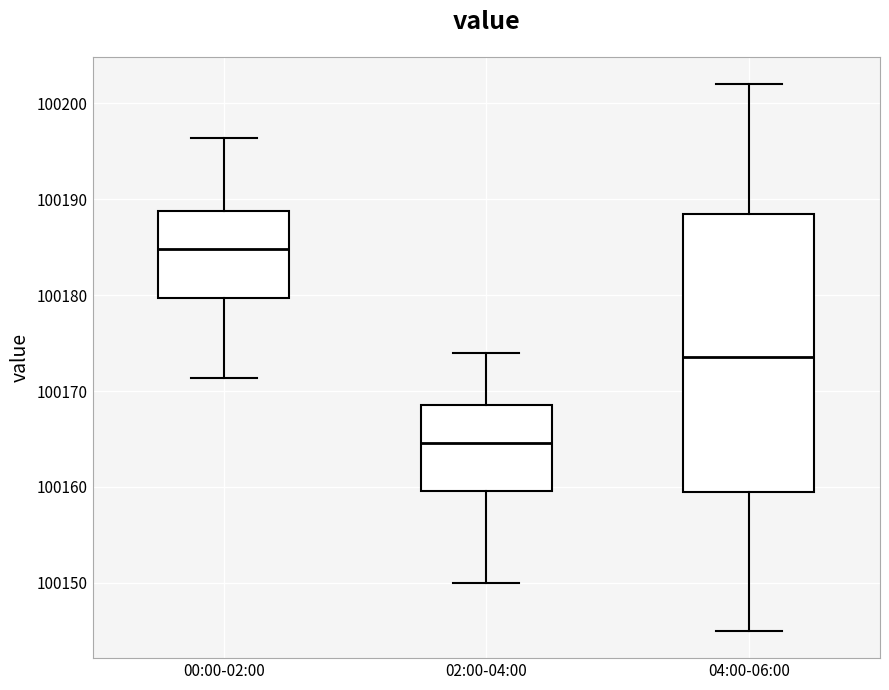

Reading left to right, transcribe this box plot: for each box, give where its median line is, the range the box spans, and where its two whiskers end, as read against the y-axis. The values are not printed on the chart, so give them approximately, as read against the axis.

00:00-02:00: median 100185, box 100180 to 100189, whiskers 100171 to 100196
02:00-04:00: median 100165, box 100160 to 100169, whiskers 100150 to 100174
04:00-06:00: median 100174, box 100160 to 100189, whiskers 100145 to 100202